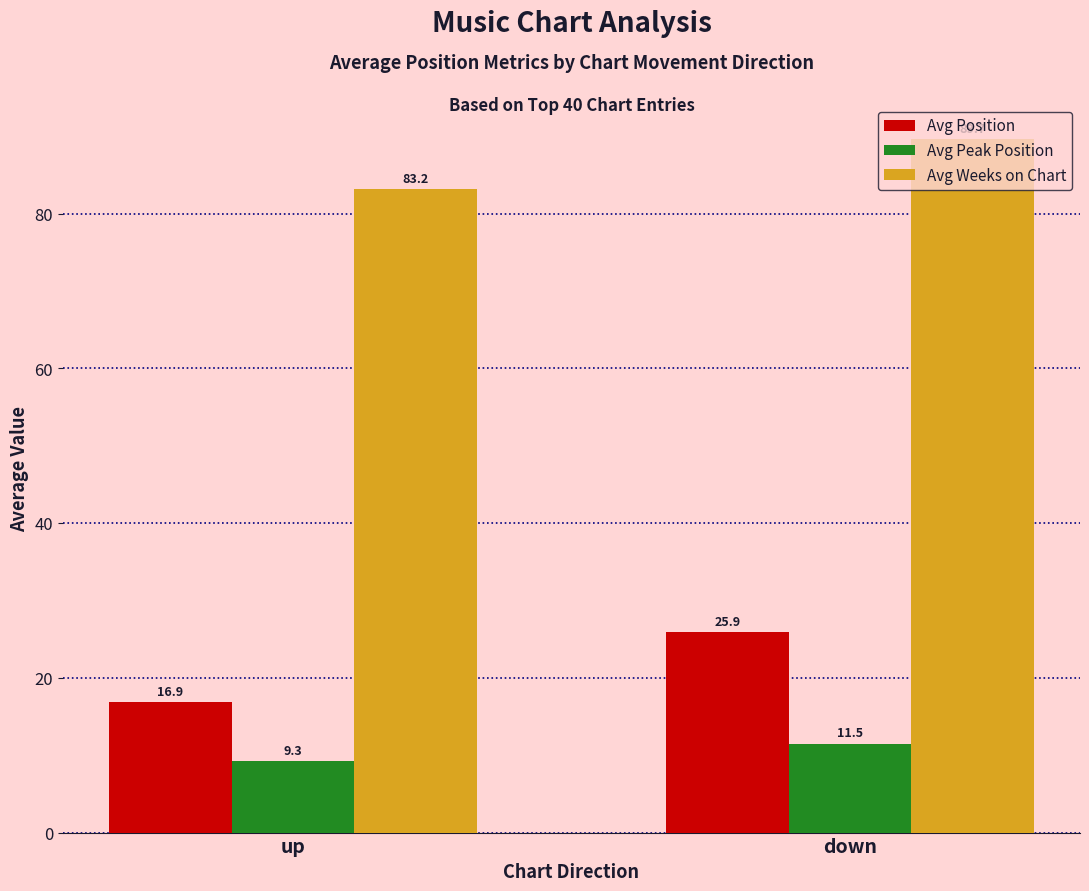

What is the highest value of the Avg Position series?

25.9